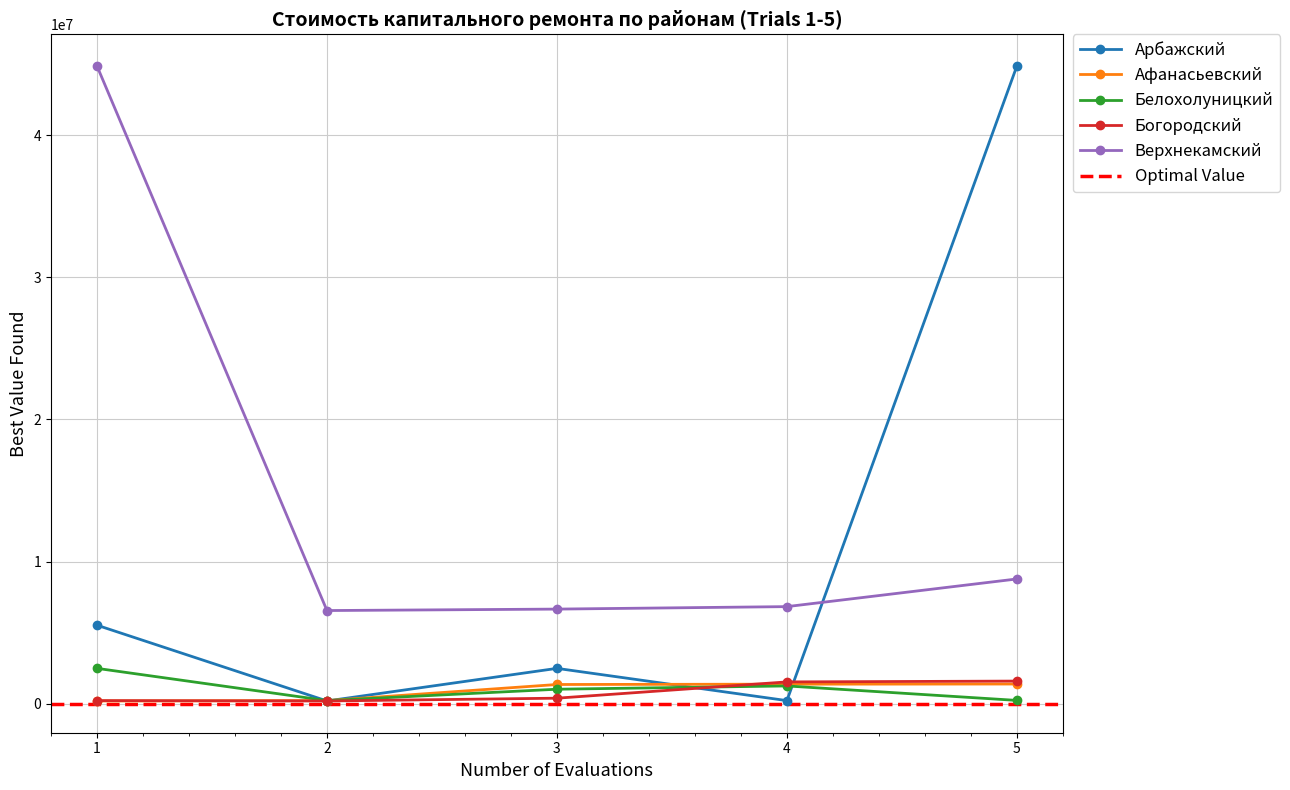

Rank the series by their maximum value, from lowest to highest.

Афанасьевский, Богородский, Белохолуницкий, Арбажский, Верхнекамский